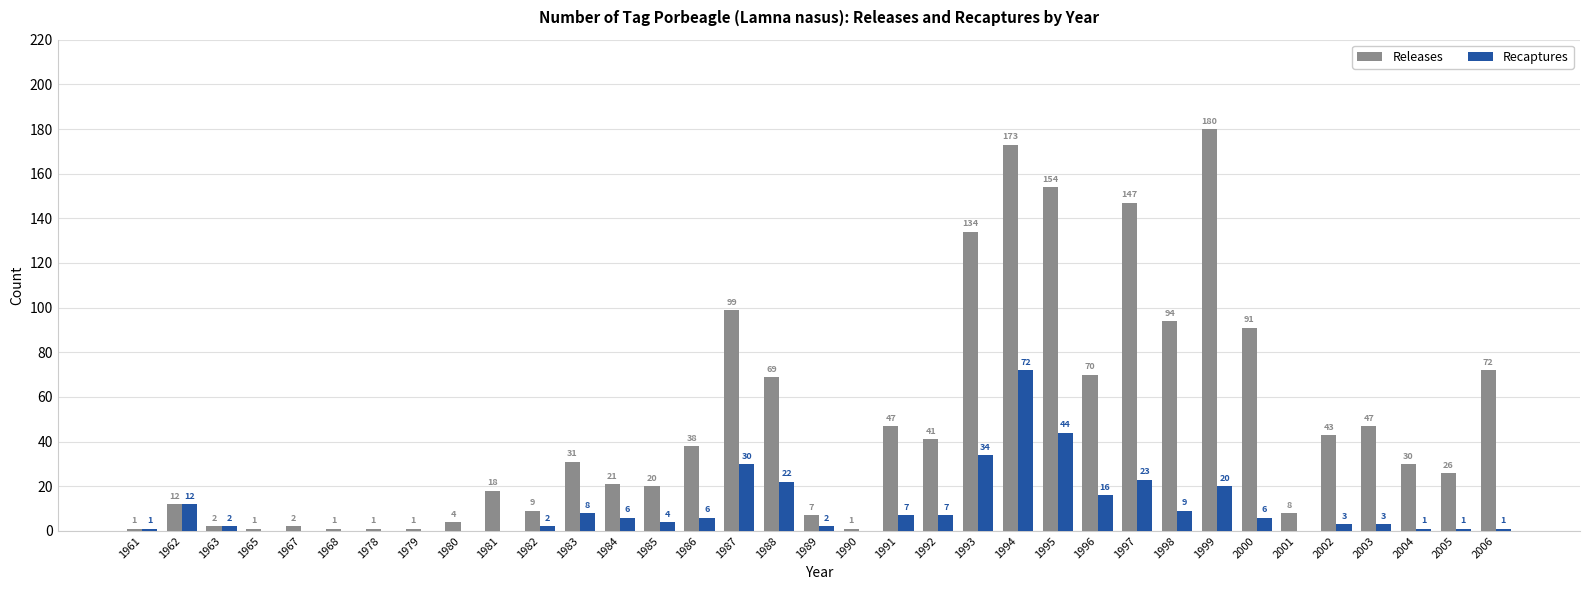

Which series changed the most between 1989 and 2002?

Releases